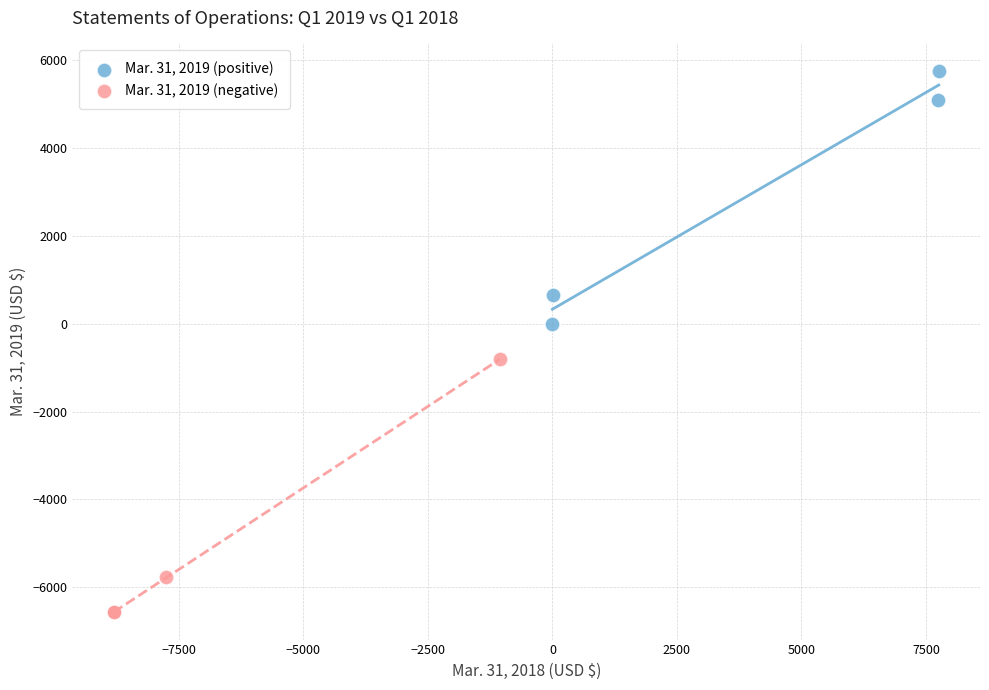

Which series reaches the minimum Y coordinate?

Mar. 31, 2019 (negative)